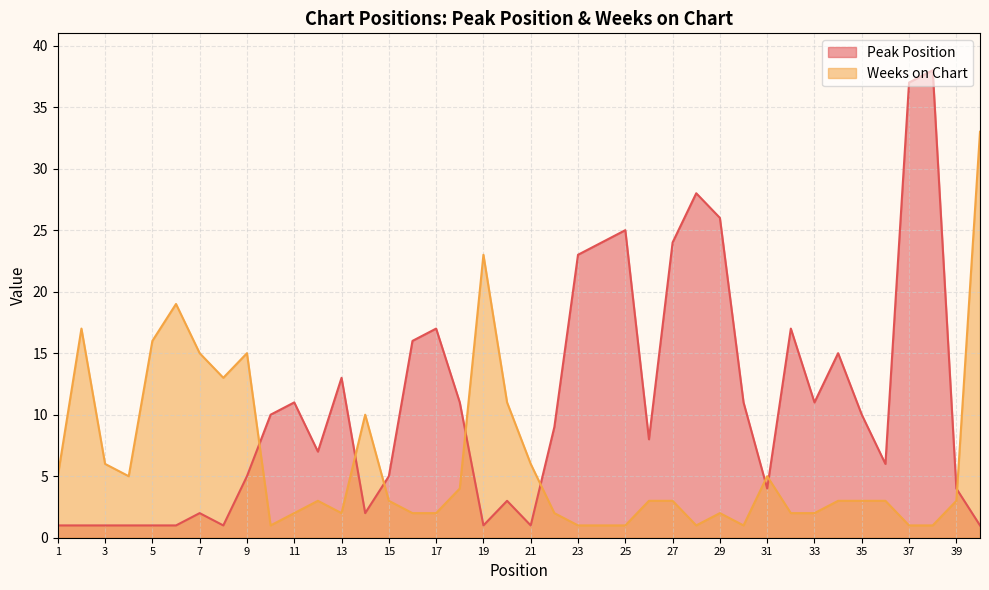

What is the lowest value of the Weeks on Chart series?

1